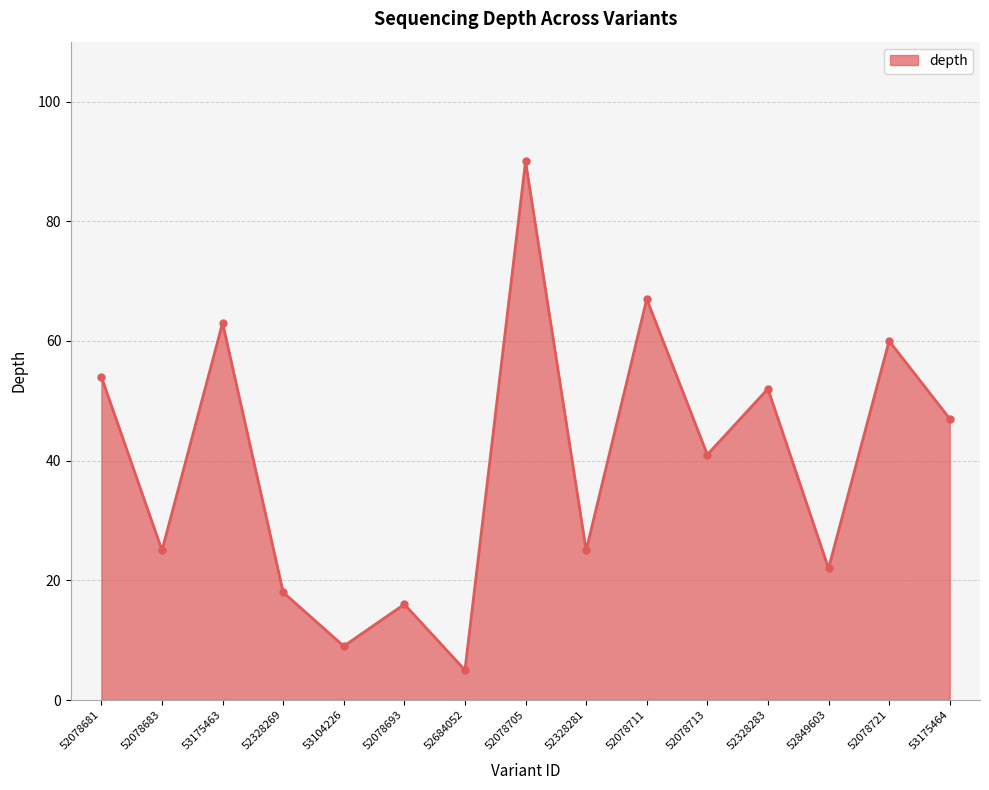

What is the sum of all values?

594